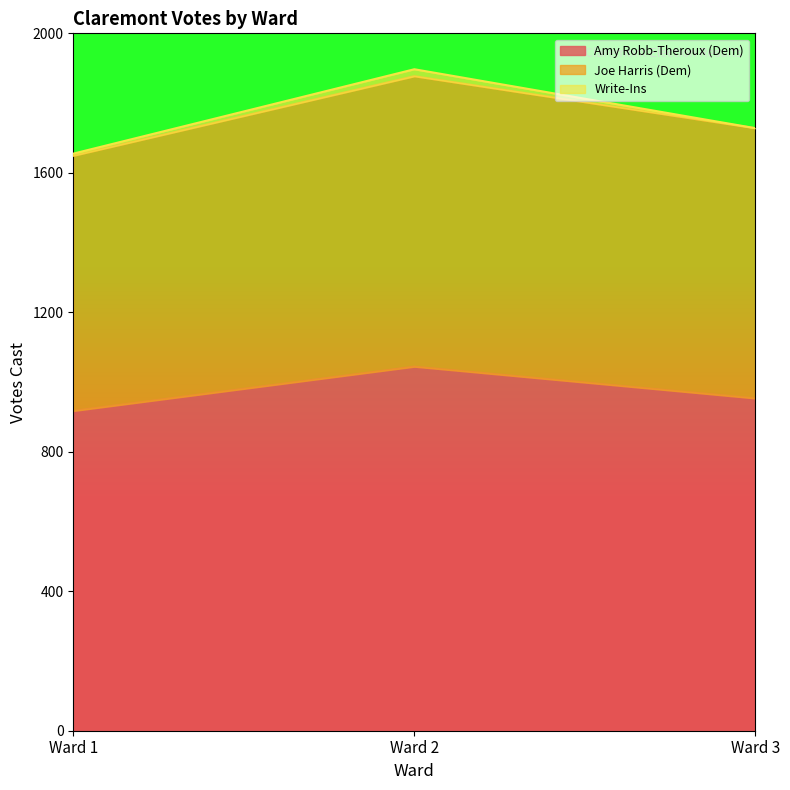

The value of Joe Harris (Dem) at Ward 3 is 2798. True or false?

False